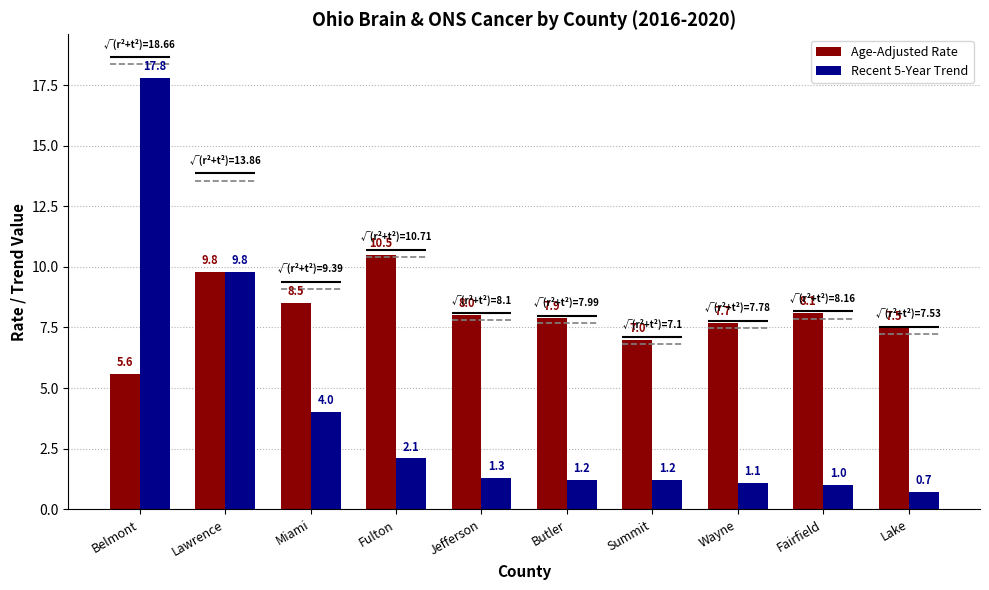

Which series has the widest spread of values?

Recent 5-Year Trend